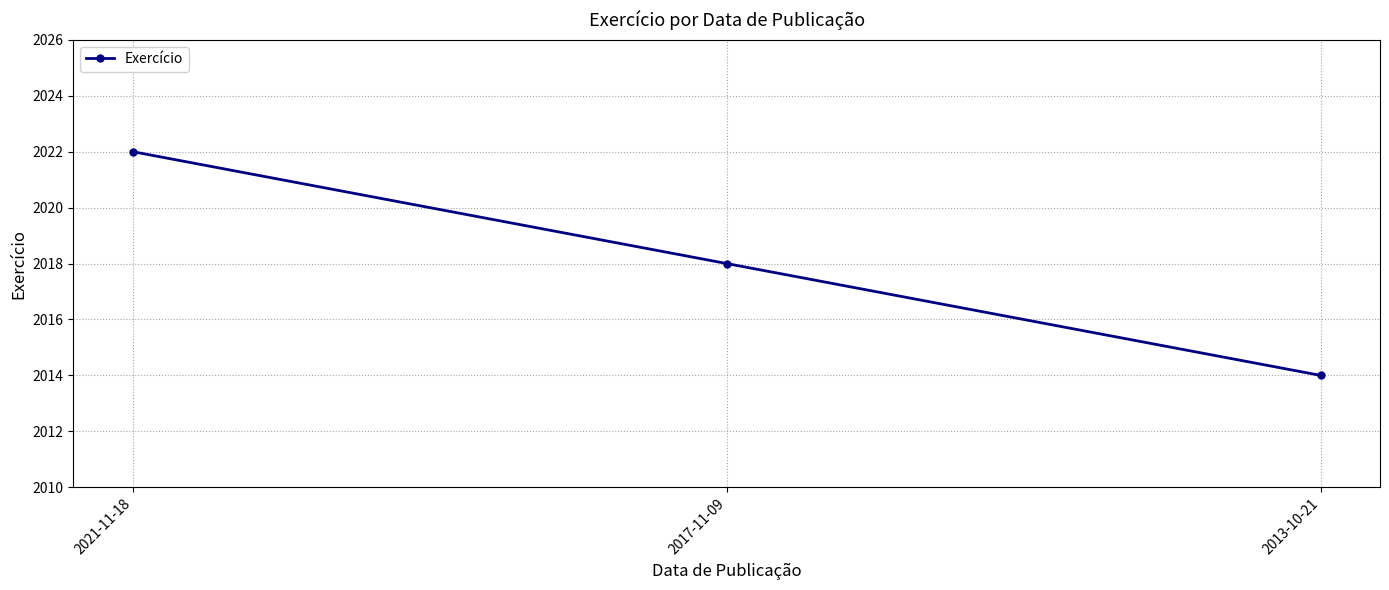

How many categories are shown in the chart?

3